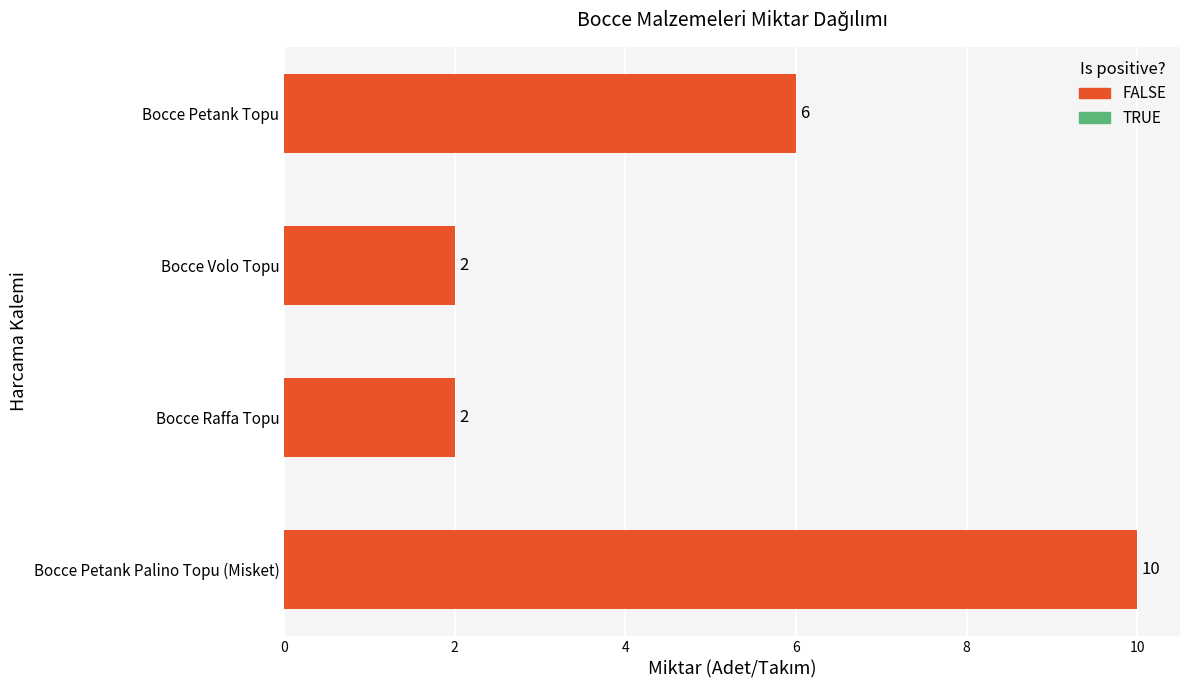

What is the change in value from Bocce Petank Topu to Bocce Raffa Topu?

-4